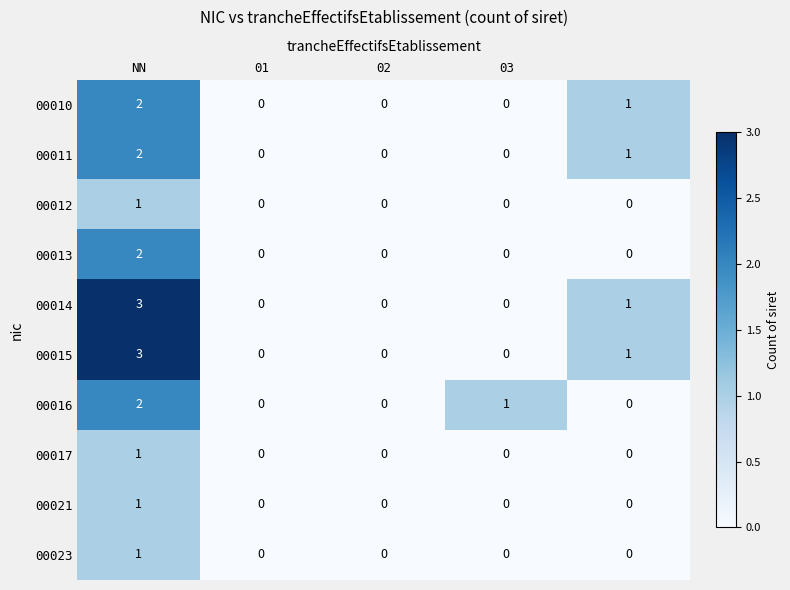

How many 00021 values are between 0 and 1?

5